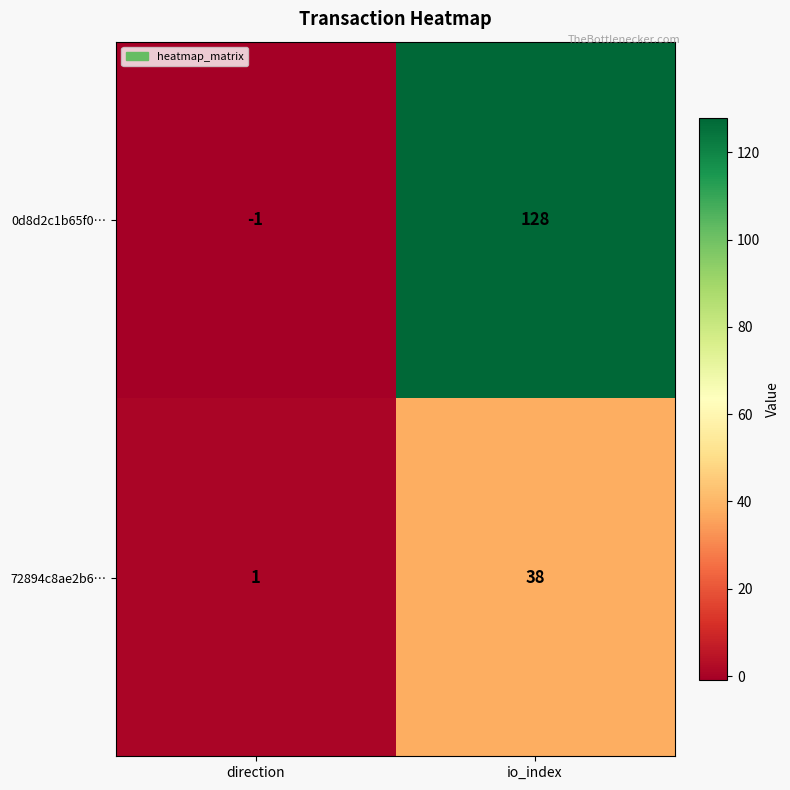

What is the sum of the 0d8d2c1b65f0… values at io_index and direction?

127